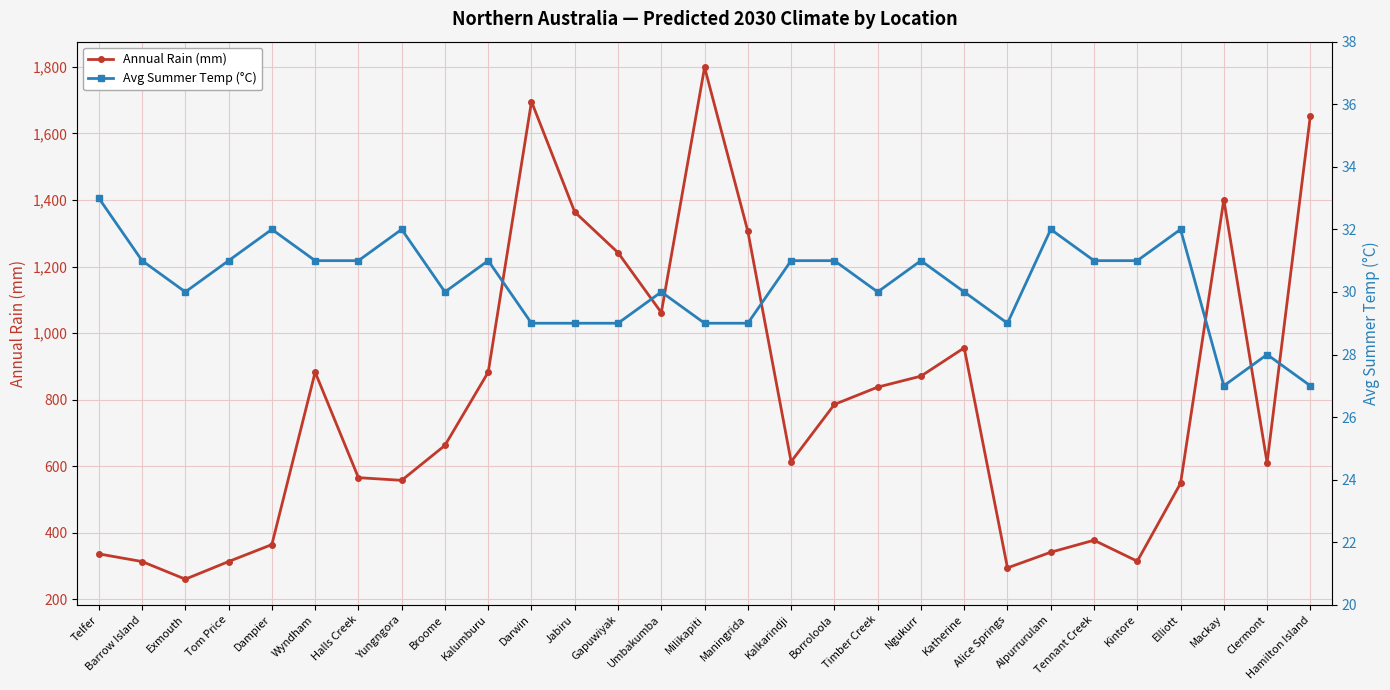

True or false: Avg Summer Temp (°C) and Annual Rain (mm) intersect in this chart.

False